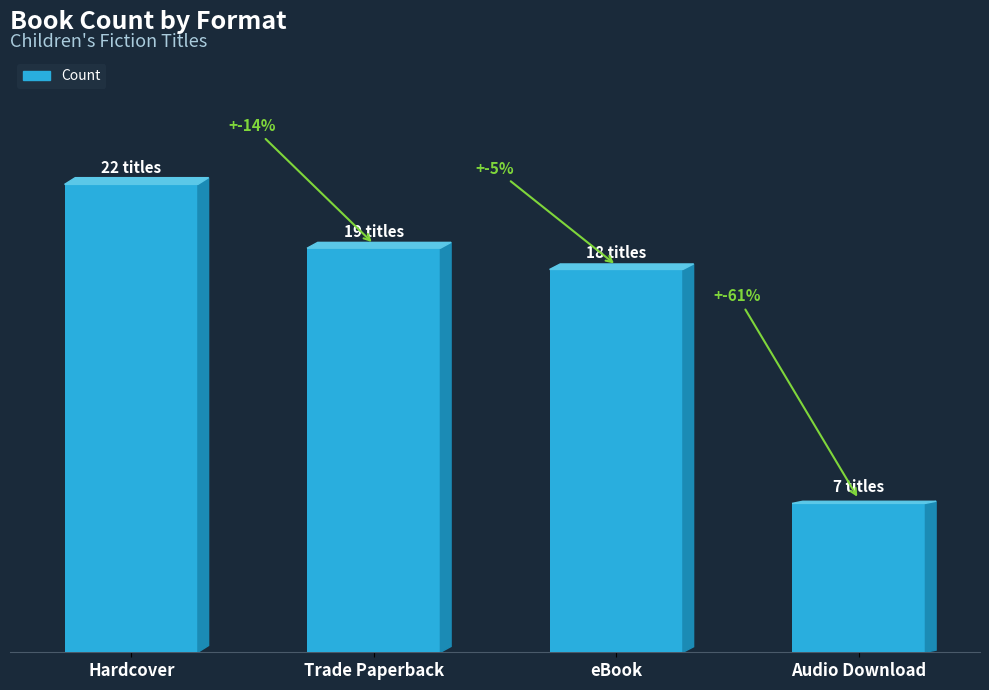

The value at Hardcover is 32. True or false?

False